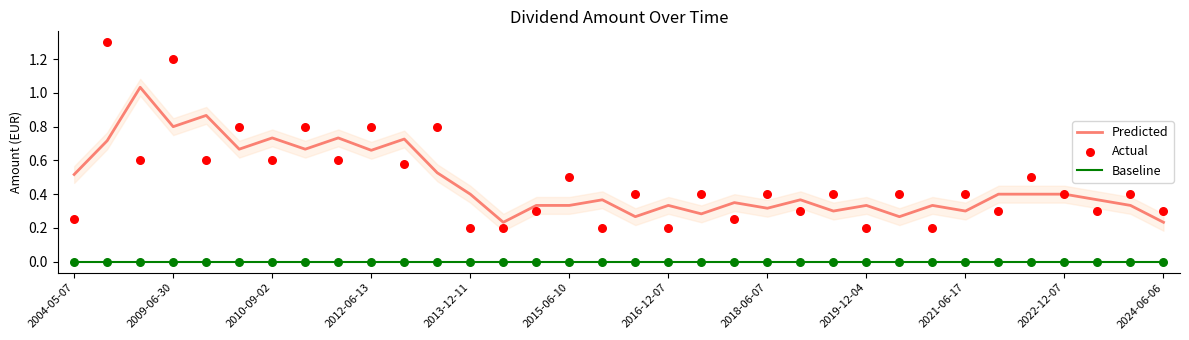

What are all the series names shown in the legend?

Predicted, Baseline, Actual